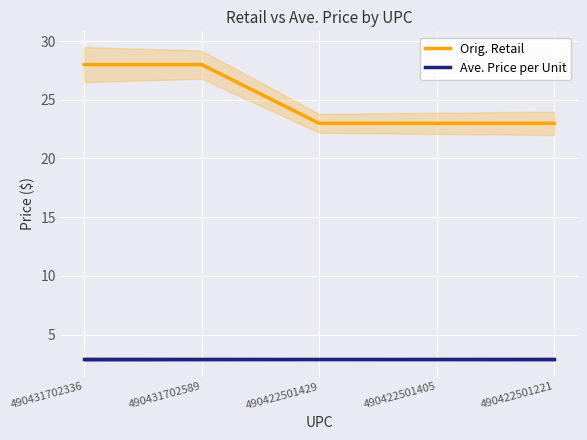

What is the value of the Ave. Price per Unit point at the 5th from the left?

2.9